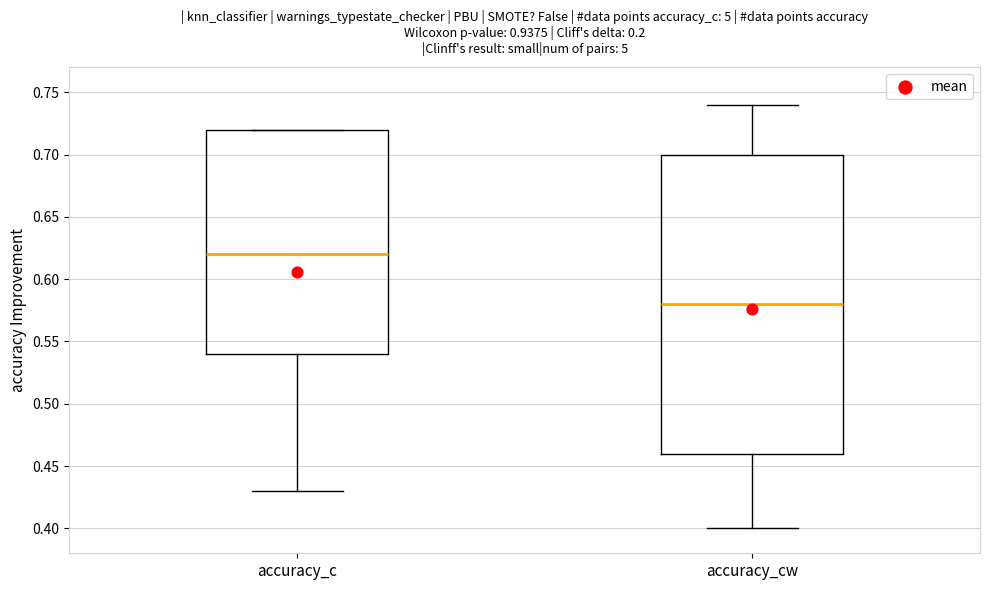

Comparing the boxes themselves (not the whiskers), which one is the tallest?

accuracy_cw